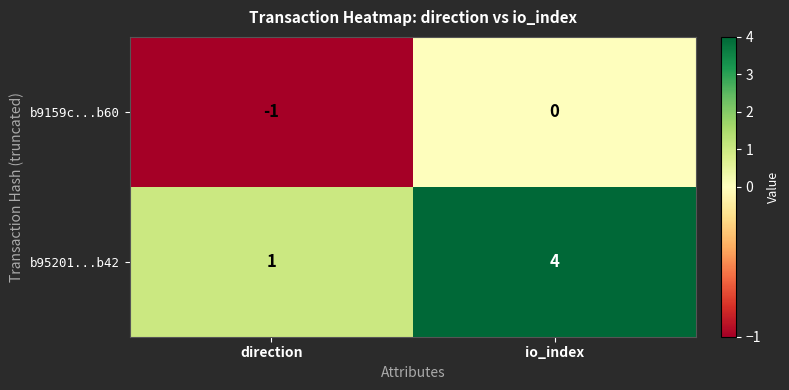

Rank the series at direction from lowest to highest value.

b9159c...b60, b95201...b42